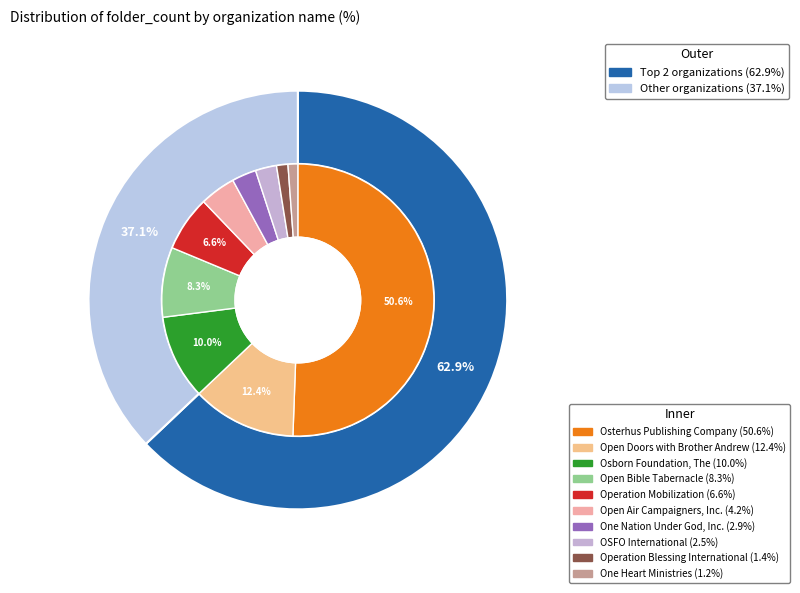

What percentage is the Osborn Foundation, The slice, to the nearest percent?

10%